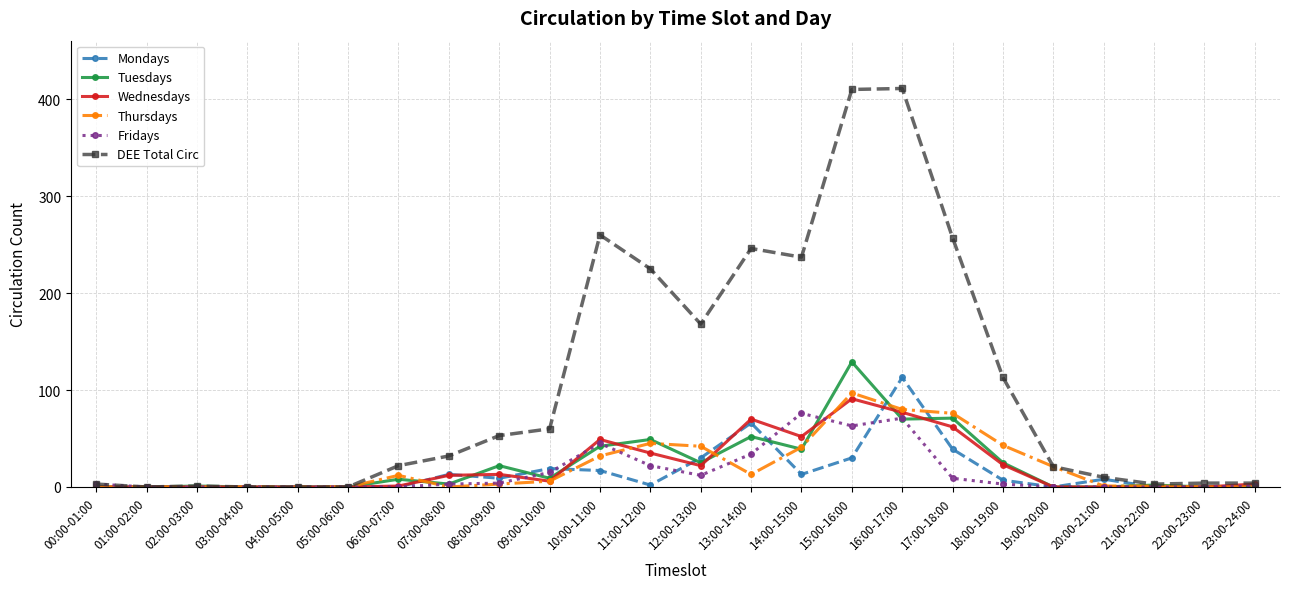

What is the label of the 23rd point from the left?

22:00-23:00